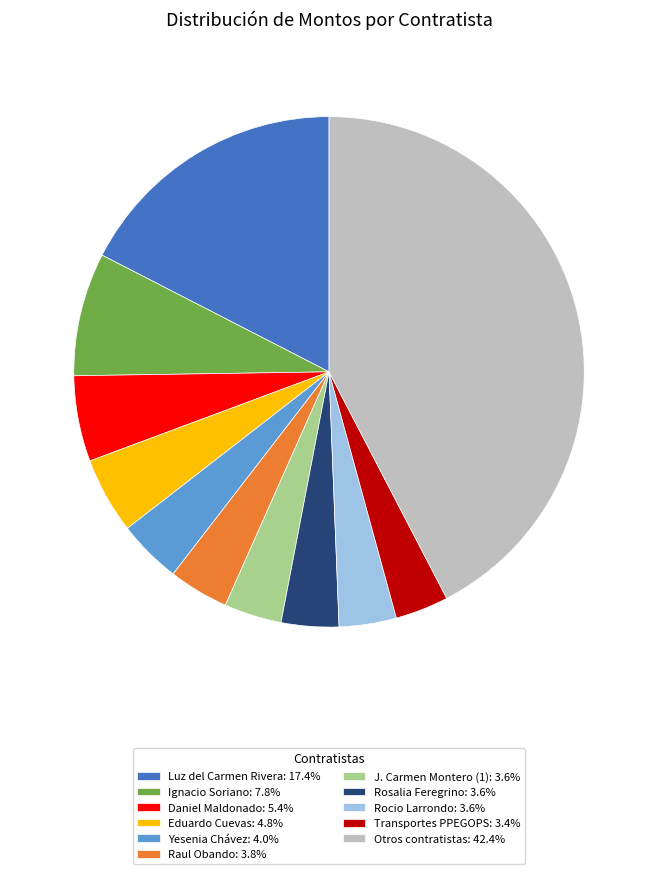

What is the ratio of the value at Eduardo Cuevas: 4.8% to the value at Daniel Maldonado: 5.4%?

0.9